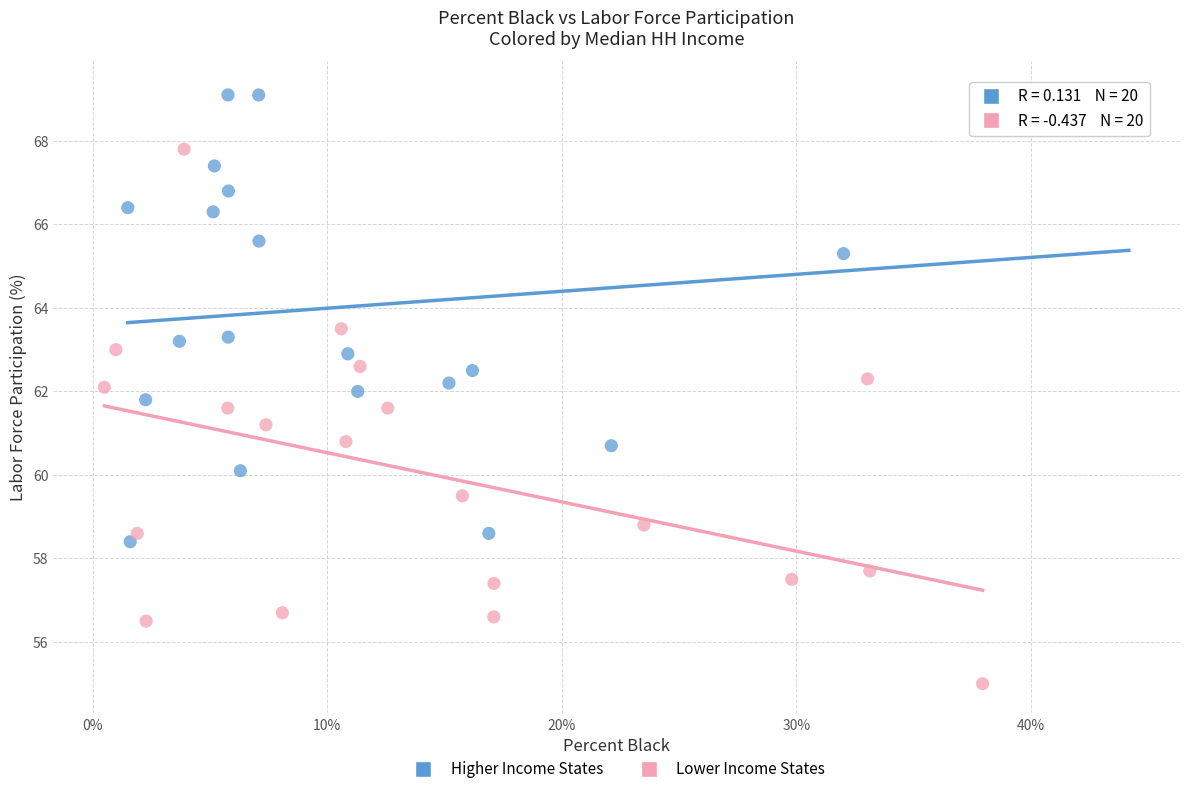

Which series has the widest spread of Y values?

Lower Income States